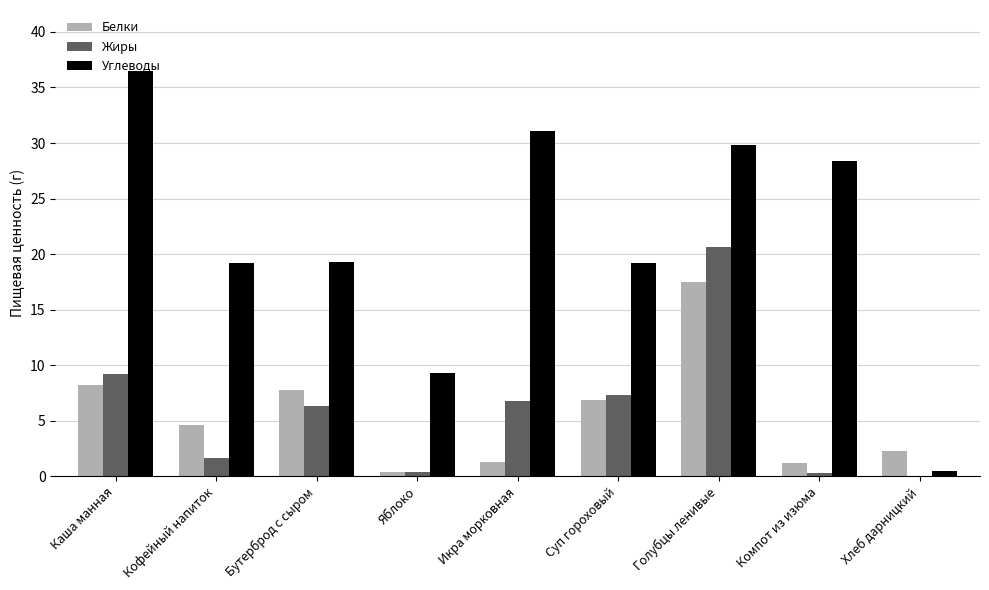

Which series has the widest spread of values?

Углеводы